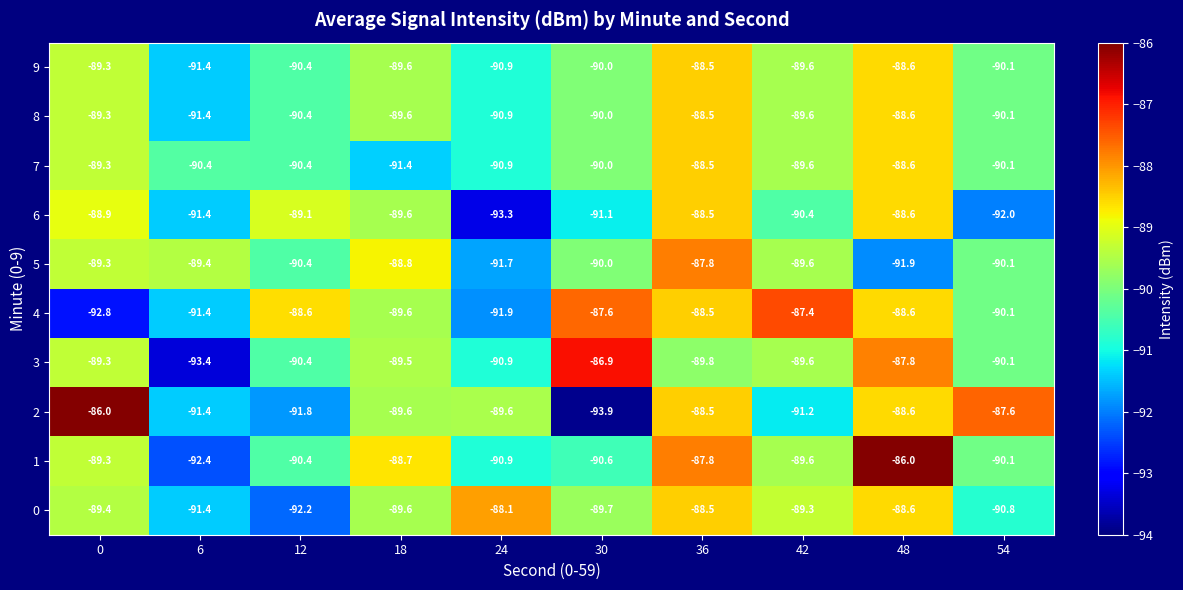

How many values in the 0 series exceed -89?

3